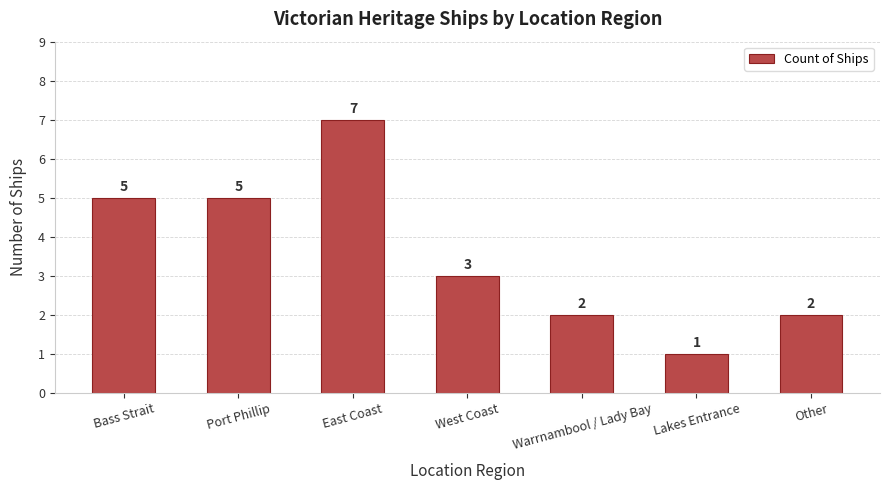

Does the chart contain stacked bars?

No